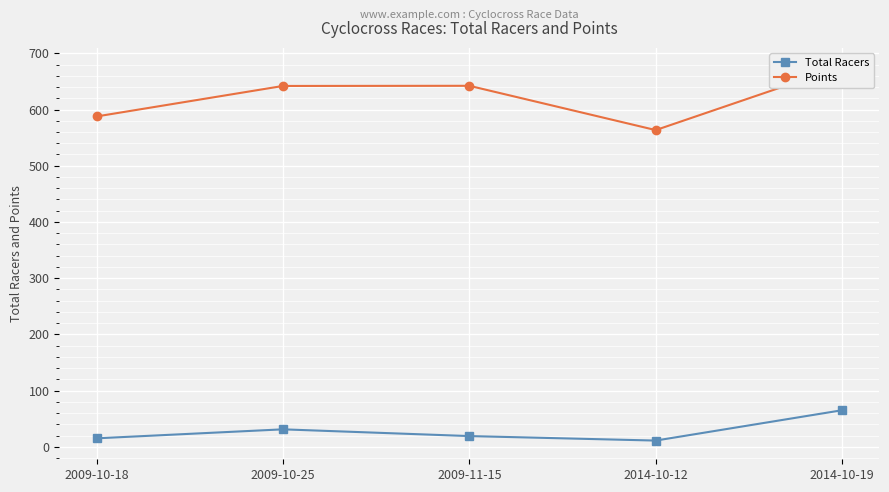

The Total Racers series shows 31.0 at 2009-10-25. True or false?

True